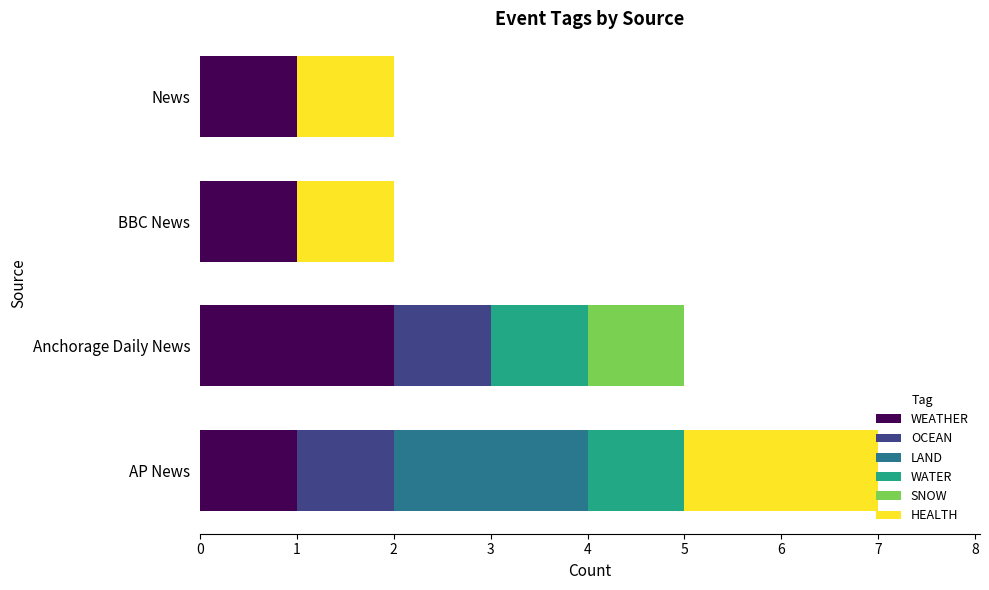

At which category is the sum across all series the highest?

AP News